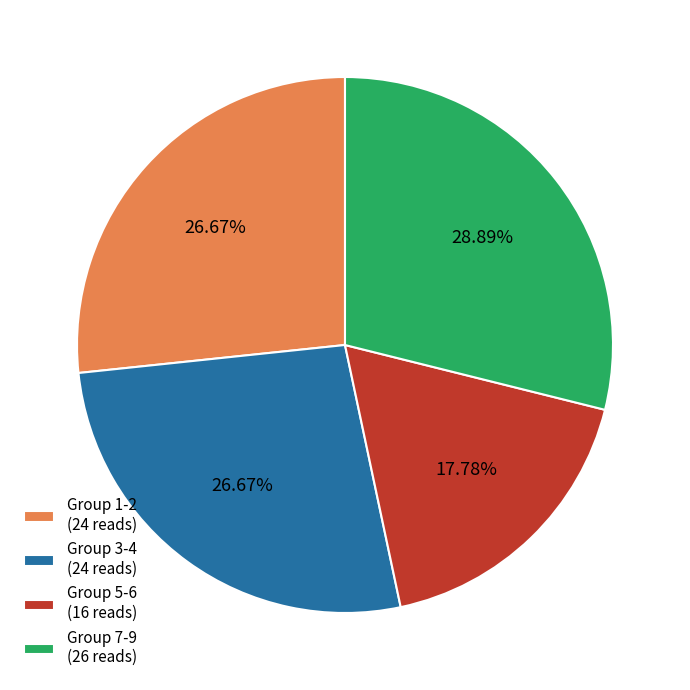

Which slice is the smallest?

Group 5-6 (16 reads)